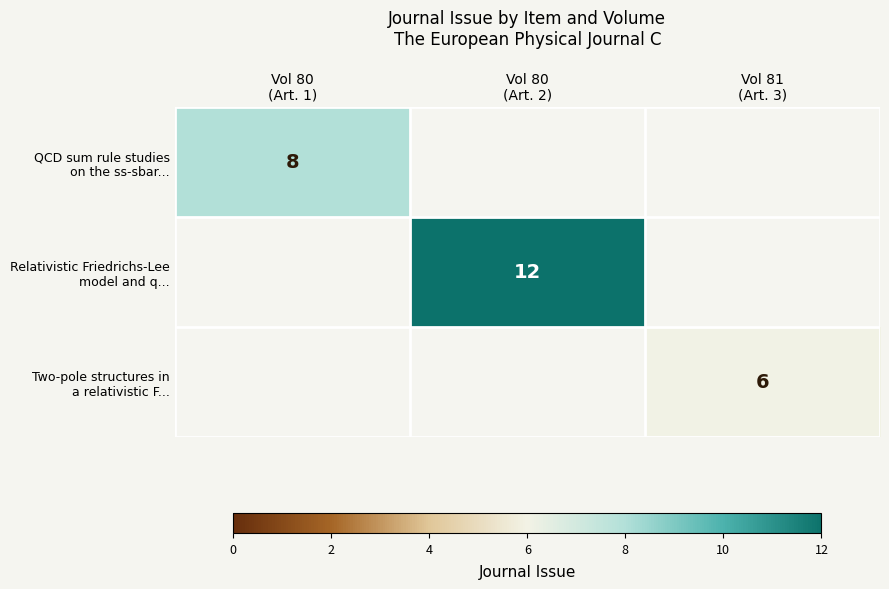

What is the maximum value shown in the chart?

12